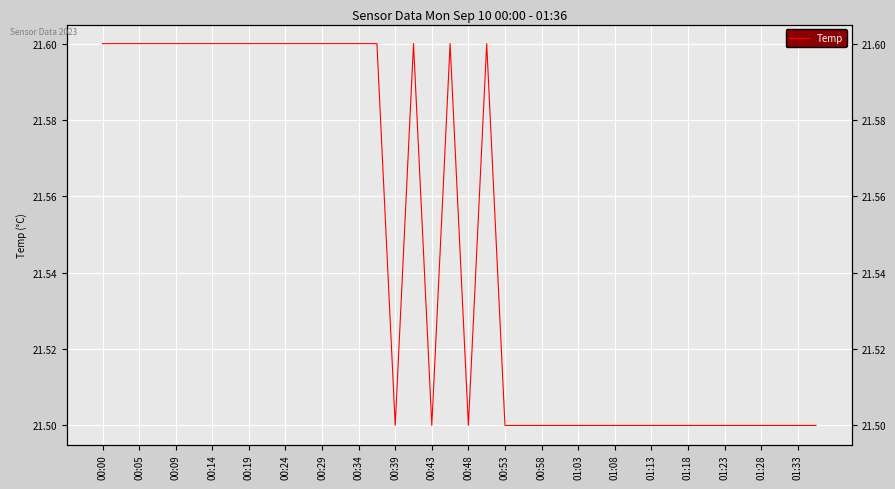

What is the greatest value displayed?

21.6